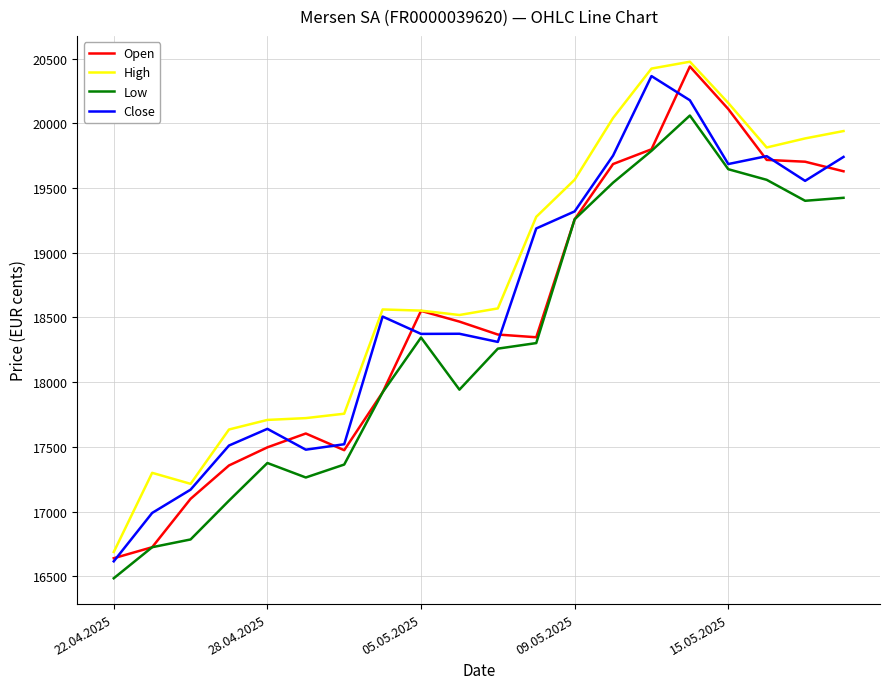

What are all the series names shown in the legend?

Open, High, Low, Close